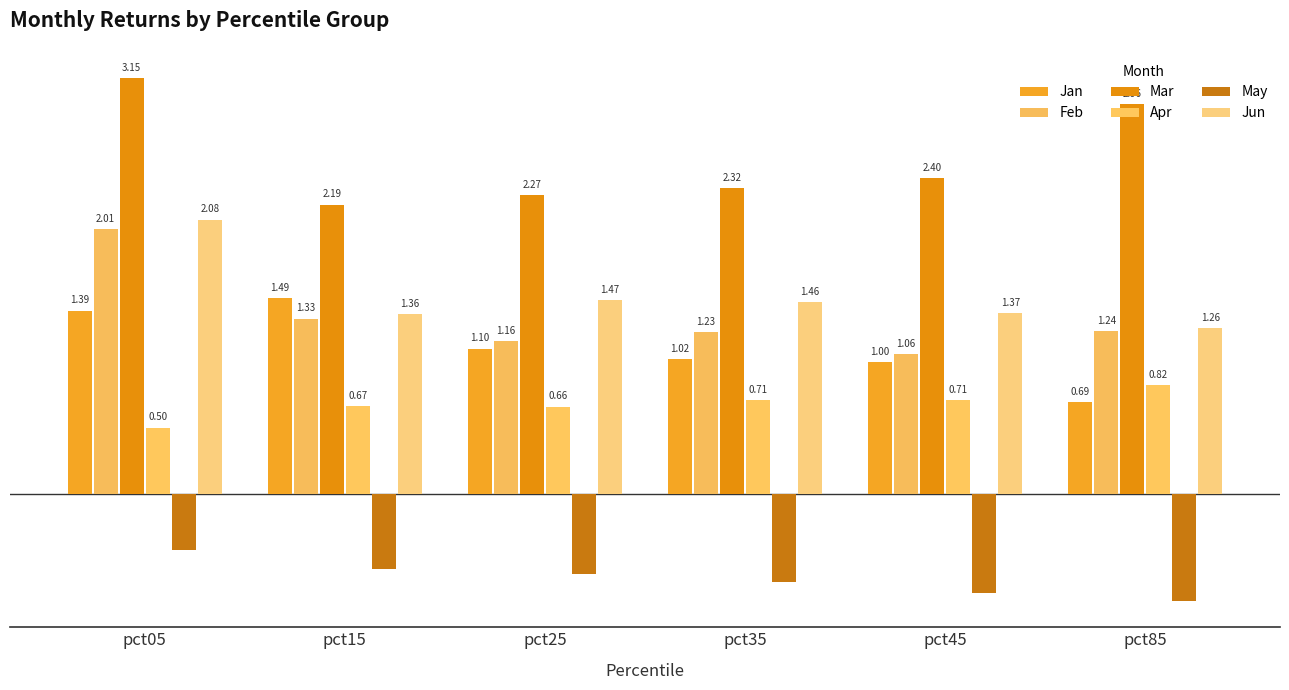

List the series in order of their peak value, lowest first.

May, Apr, Jan, Feb, Jun, Mar